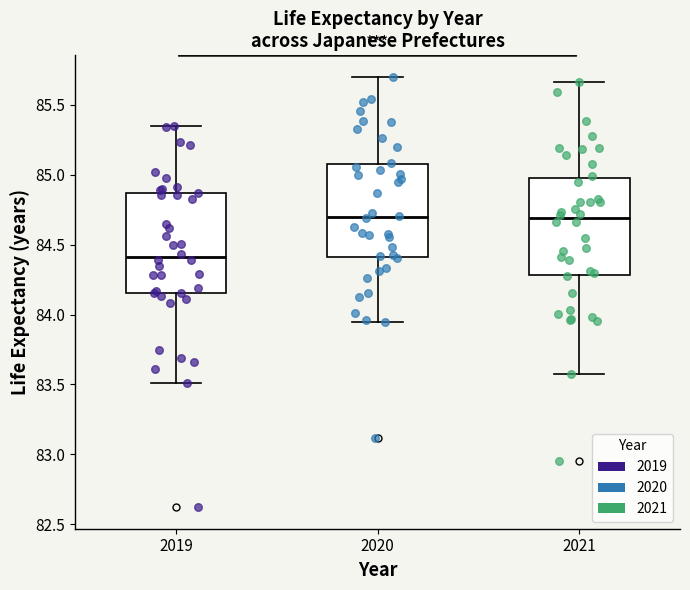

Which box's median line is the lowest?

2019